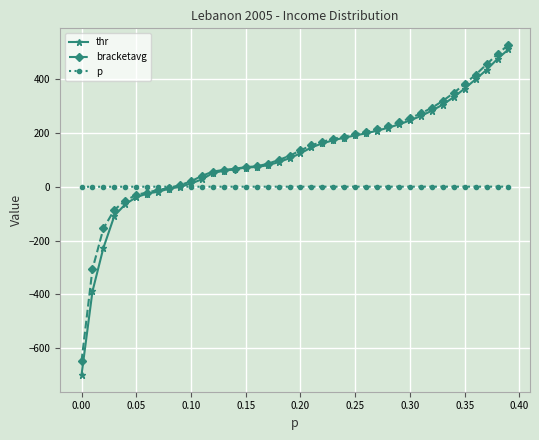

Which series has the widest spread of values?

thr